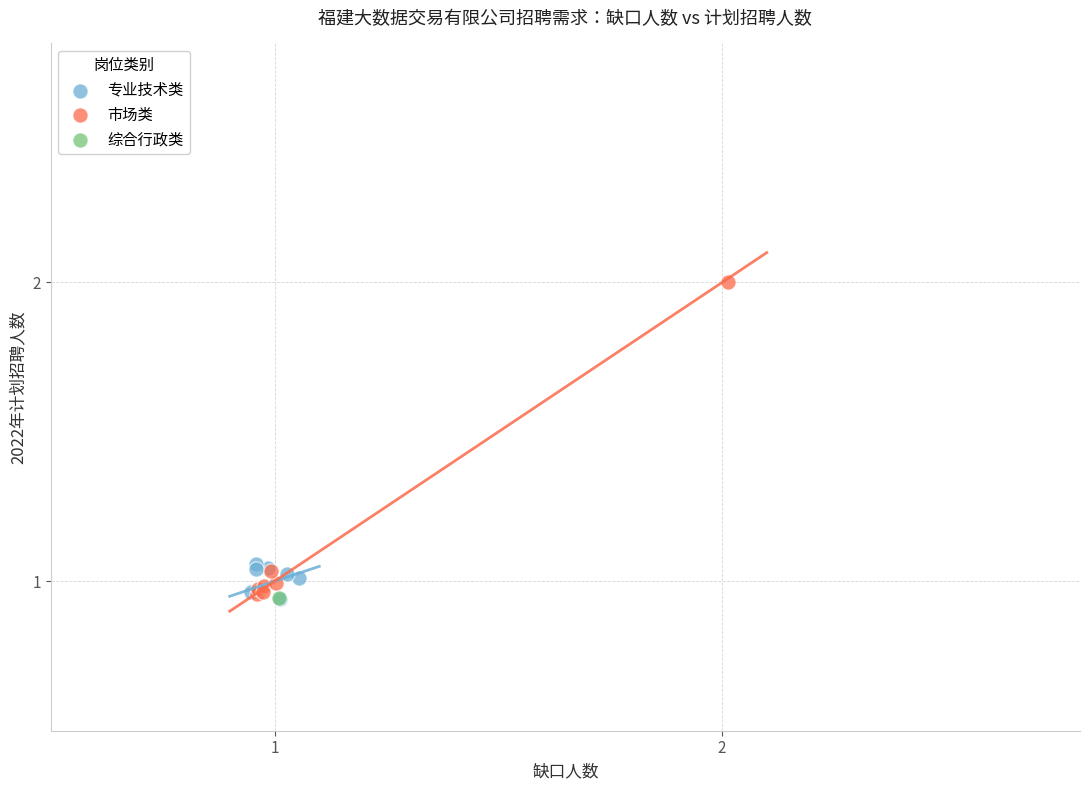

Which series reaches the maximum Y coordinate?

市场类